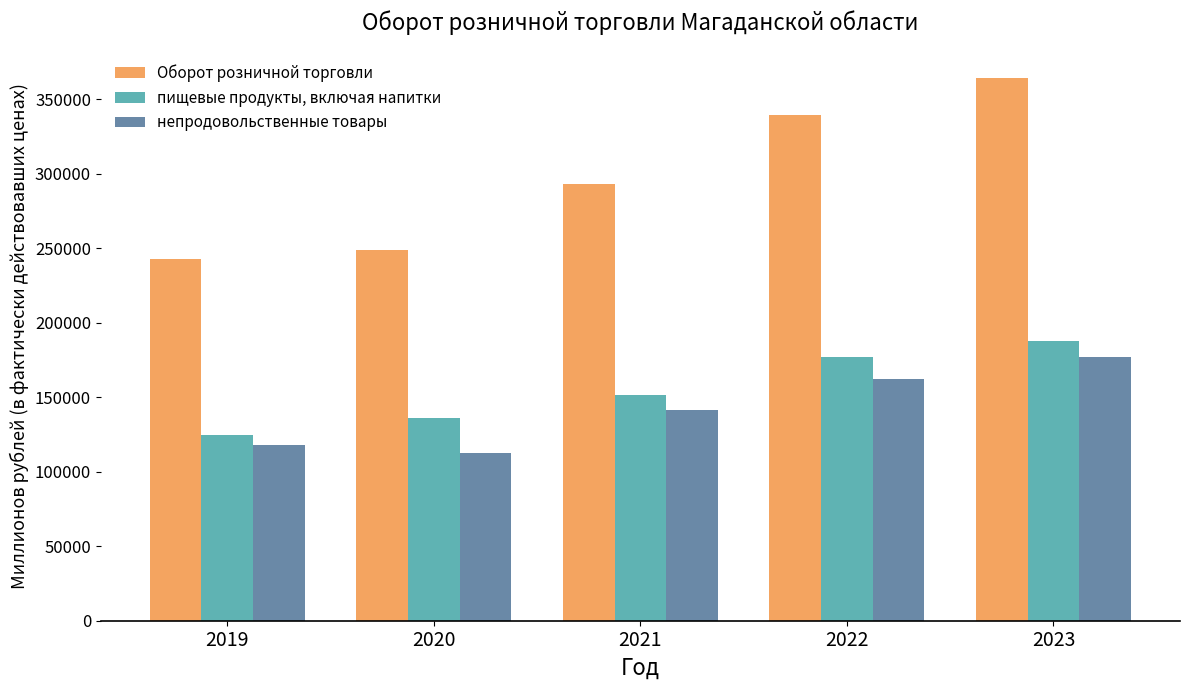

What is the maximum value for пищевые продукты, включая напитки?

187374.4